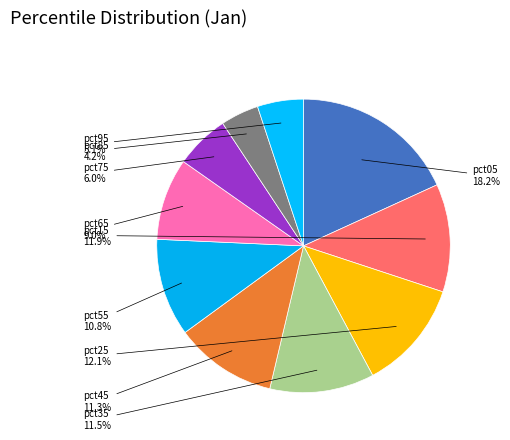

Which slice is the largest?

pct05